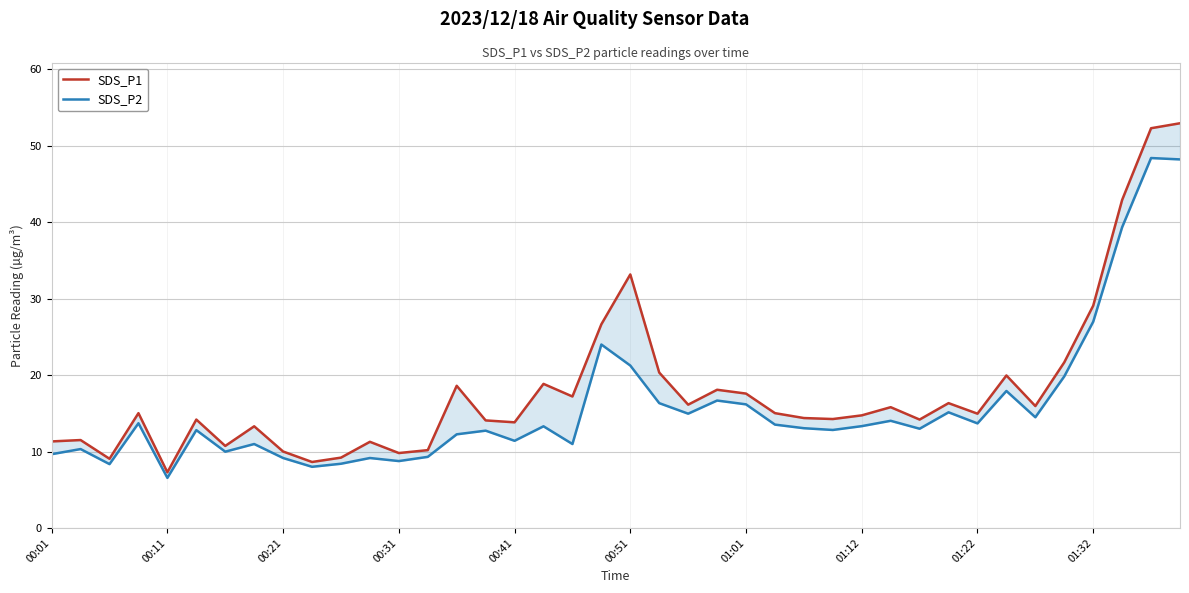

What is the average value of the SDS_P1 series?

18.0